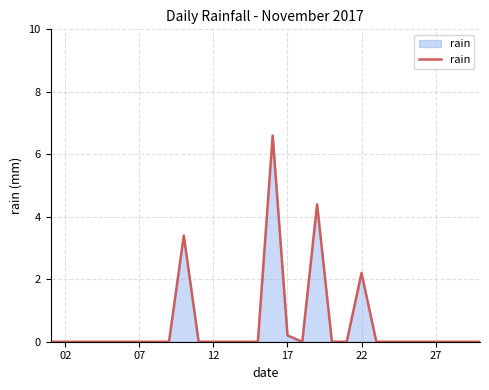

What is the maximum value shown in the chart?

6.6